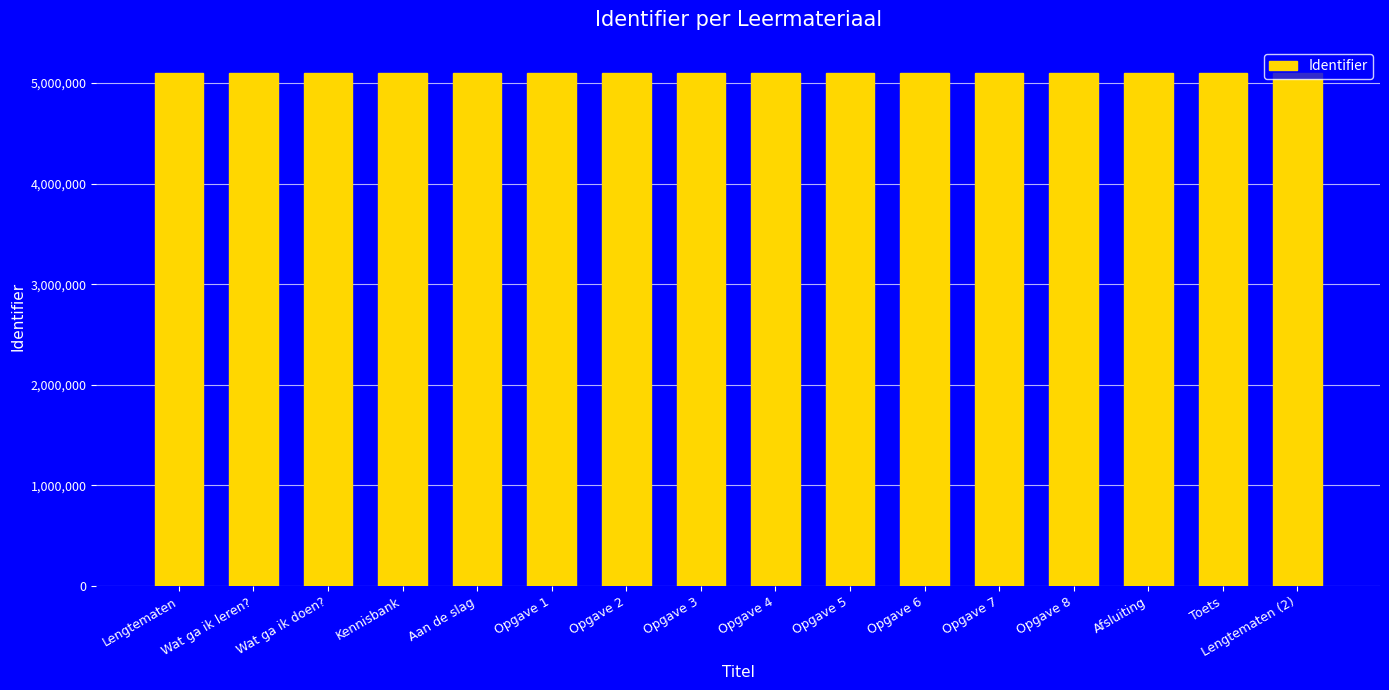

The chart shows a value of 3525591 at Opgave 8. True or false?

False